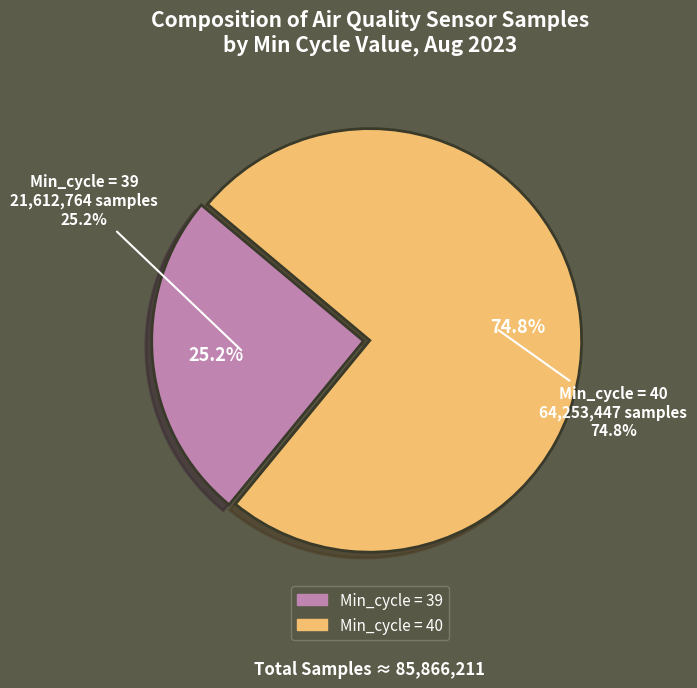

What is the largest slice in the pie chart?

40